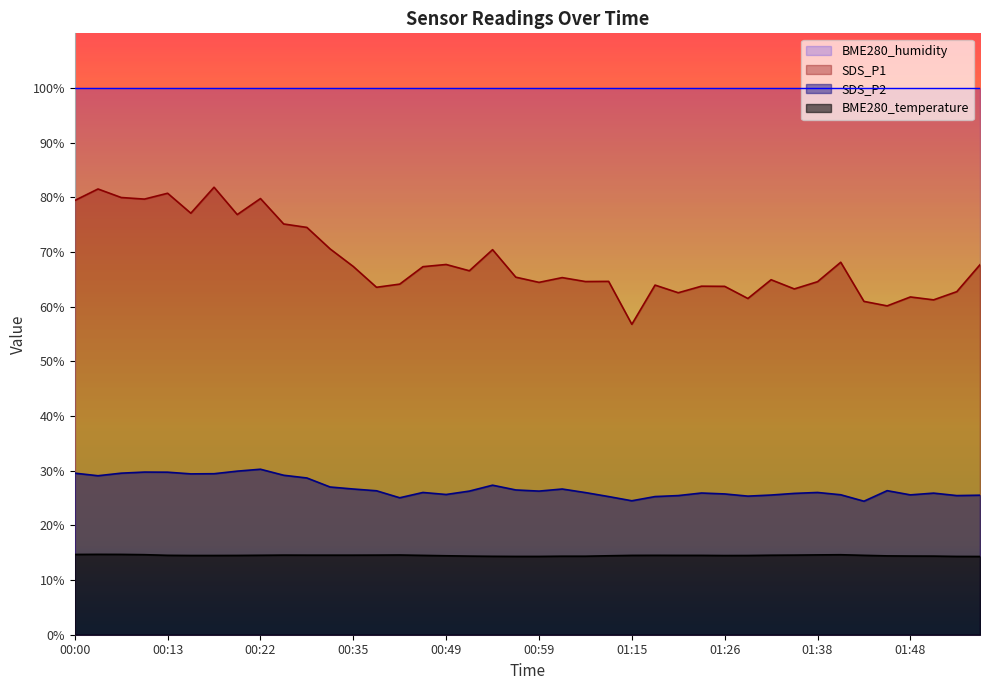

What is the maximum value for BME280_temperature?

14.7